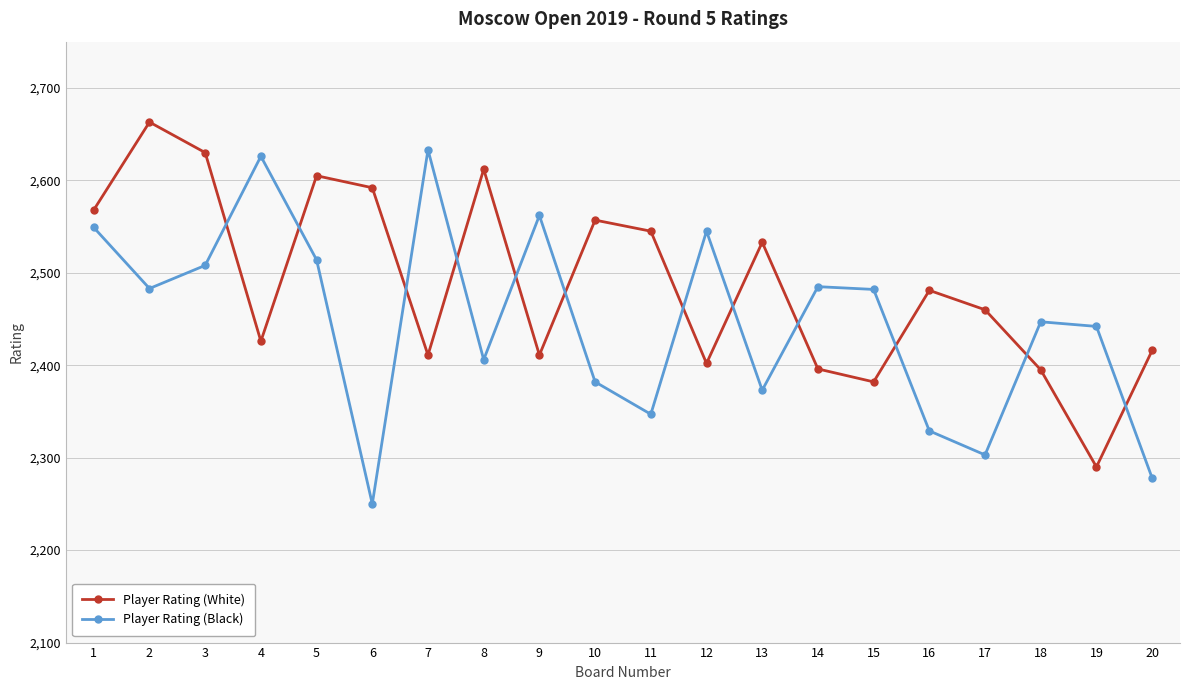

Which series changed the most between 7 and 17?

Player Rating (Black)